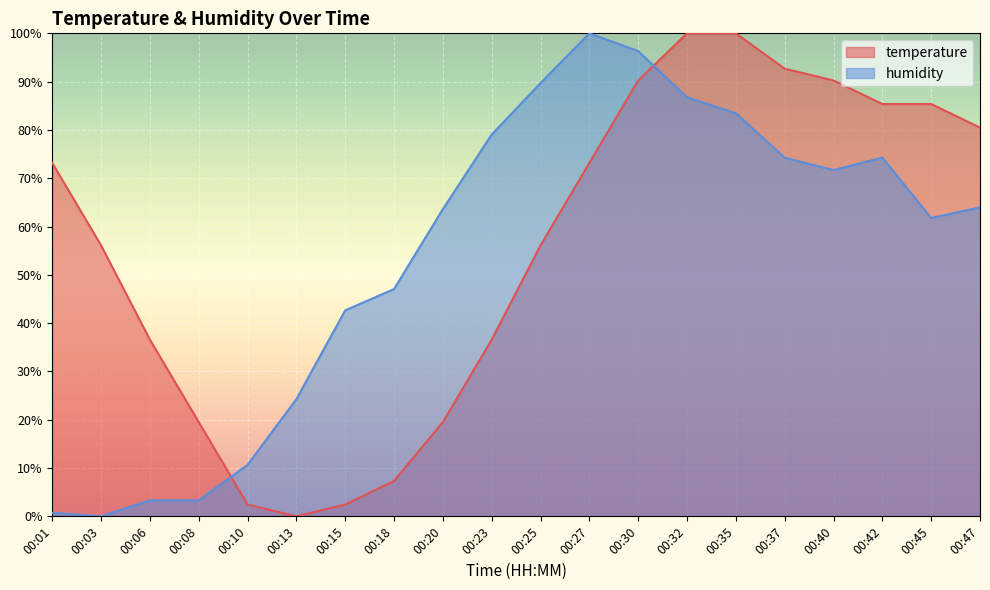

Reading left to right, extract all data points from this chart.

temperature: 00:01=73.2	00:03=56.1	00:06=36.6	00:08=19.5	00:10=2.4	00:13=0.0	00:15=2.4	00:18=7.3	00:20=19.5	00:23=36.6	00:25=56.1	00:27=73.2	00:30=90.2	00:32=100.0	00:35=100.0	00:37=92.7	00:40=90.2	00:42=85.4	00:45=85.4	00:47=80.5
humidity: 00:01=0.7	00:03=0.0	00:06=3.3	00:08=3.3	00:10=10.7	00:13=24.3	00:15=42.6	00:18=47.1	00:20=63.6	00:23=79.0	00:25=89.7	00:27=100.0	00:30=96.3	00:32=86.8	00:35=83.5	00:37=74.3	00:40=71.7	00:42=74.3	00:45=61.8	00:47=64.0